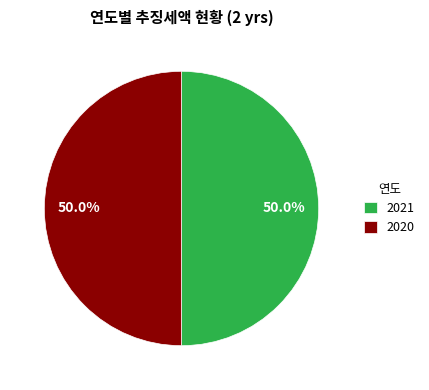

How many slices are in this pie chart?

2